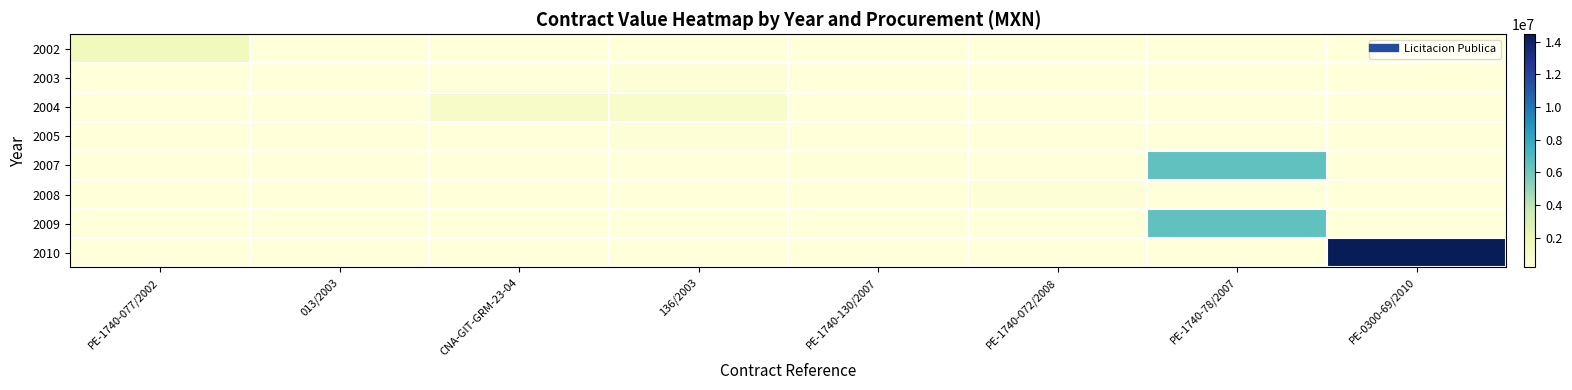

Which series changed the most between CNA-GIT-GRM-23-04 and PE-1740-130/2007?

2004